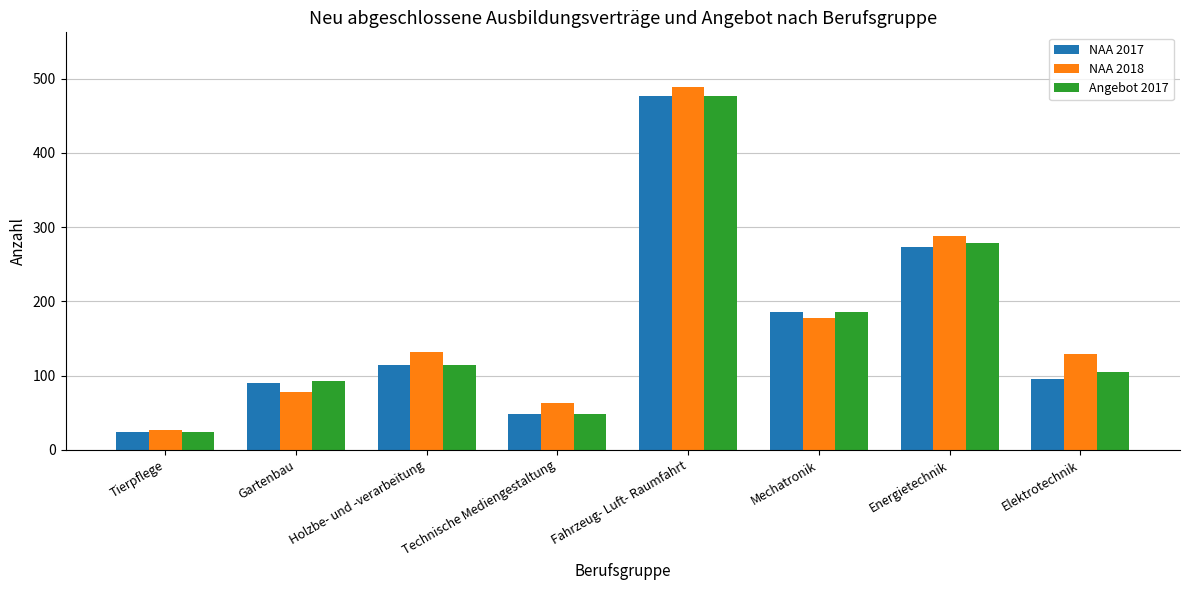

Is the value of Angebot 2017 at Fahrzeug- Luft- Raumfahrt greater than the value of NAA 2017 at Gartenbau?

Yes